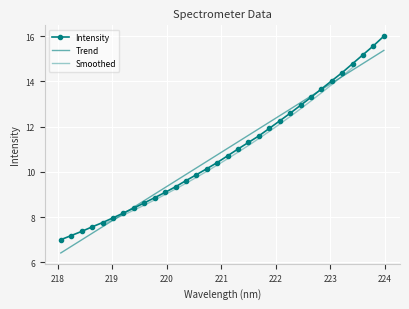

The chart shows a value of 8.9 at 219.7801. True or false?

True